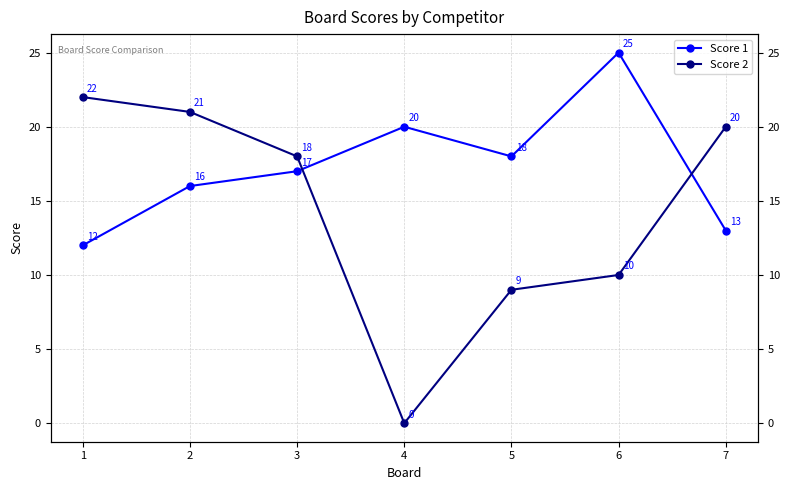

At how many categories does at least one series exceed 8?

7